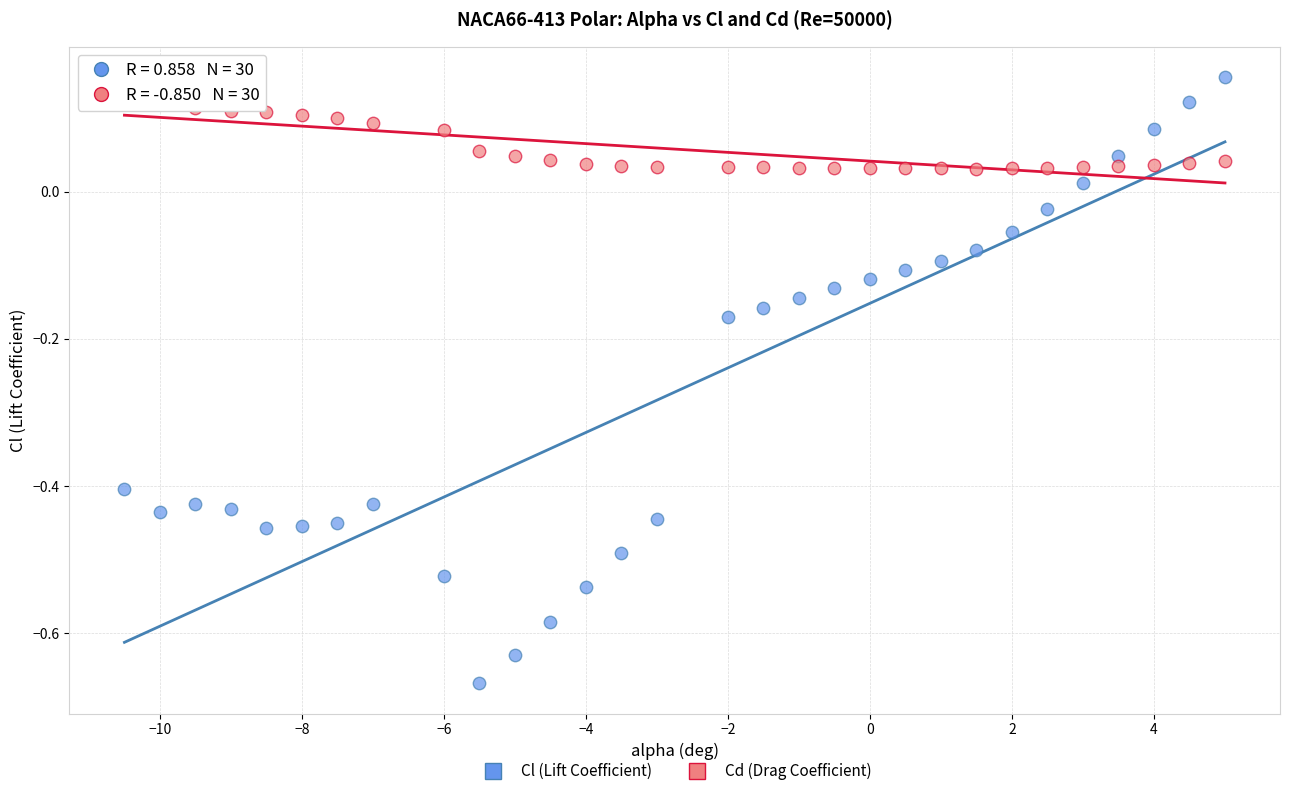

Which series has the widest spread of Y values?

Cl (Lift Coefficient)